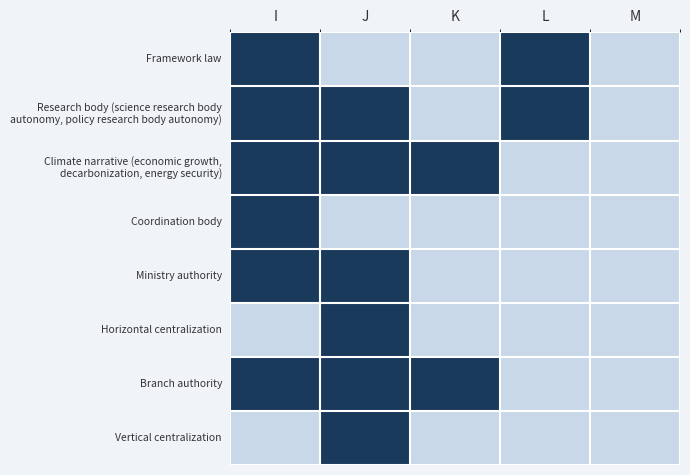

At which category is the sum across all series the highest?

I